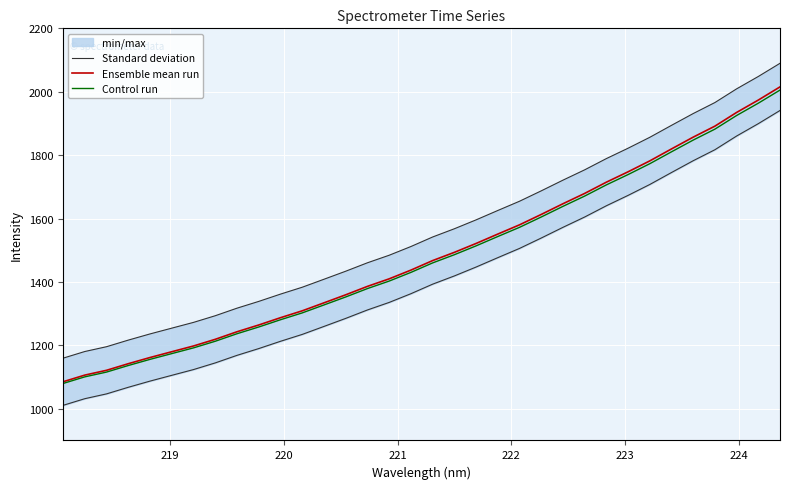

True or false: Ensemble mean run and Standard deviation cross at least once.

False